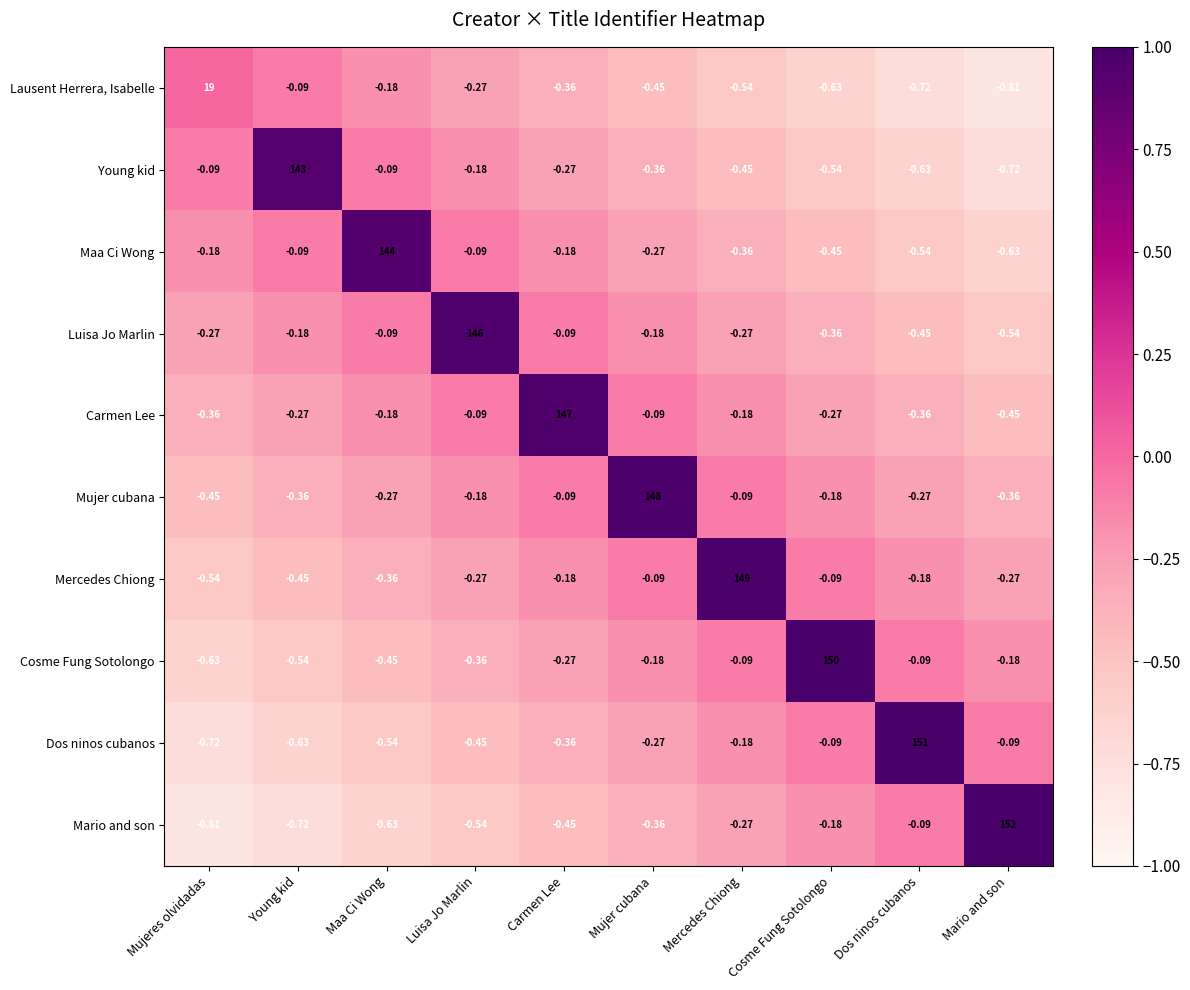

At which label does Dos ninos cubanos reach its peak?

Dos ninos cubanos